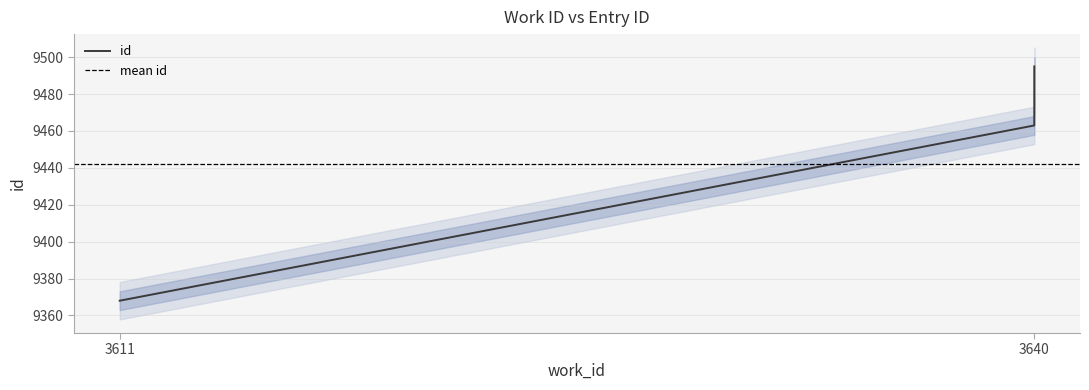

Count the values in the range 9368 to 9495.

3